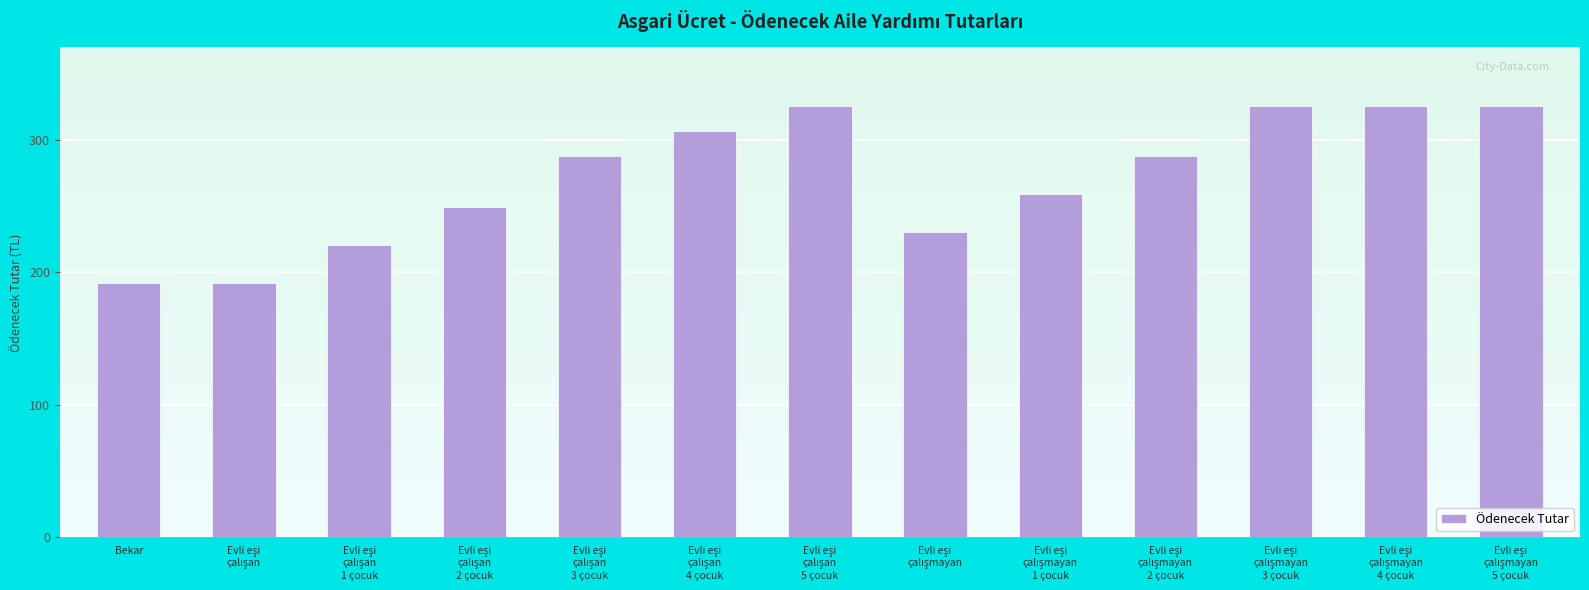

The chart shows a value of 131.2 at Bekar. True or false?

False